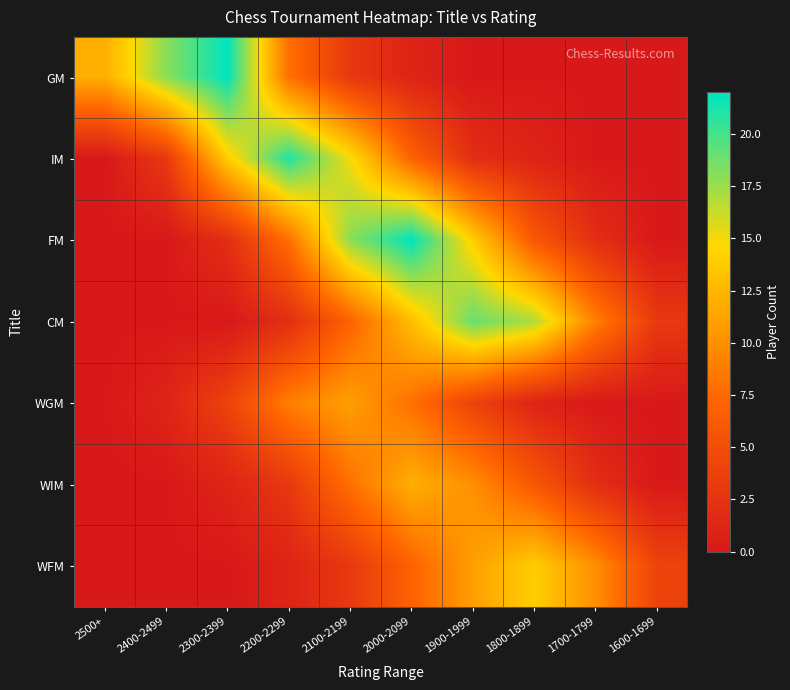

Which has a higher value, 1900-1999 or 2100-2199?

2100-2199